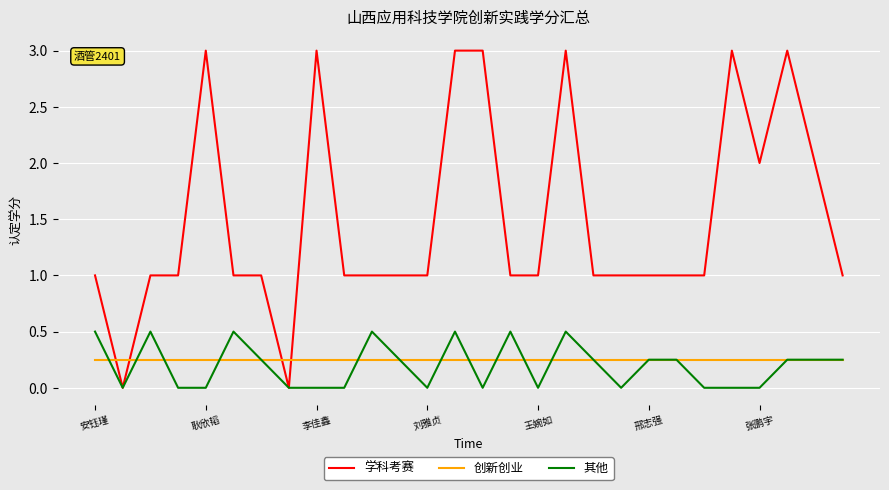

List the series in order of their peak value, highest first.

学科考赛, 其他, 创新创业